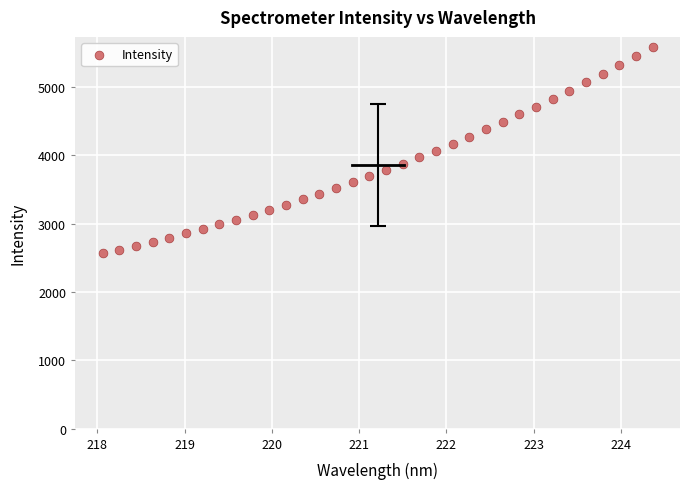

What is the range of Y values (max minus min)?

3015.9